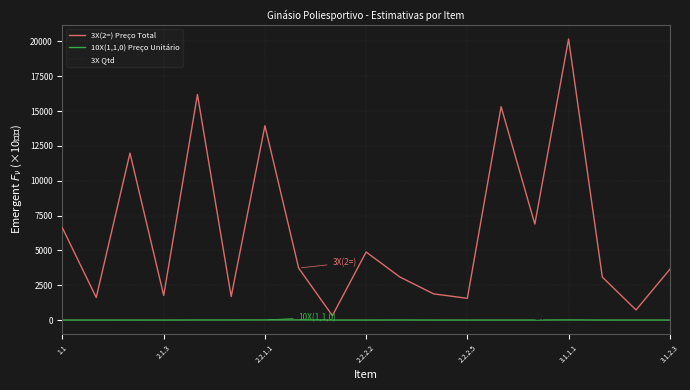

Which series has the widest spread of values?

3X(2=) Preço Total